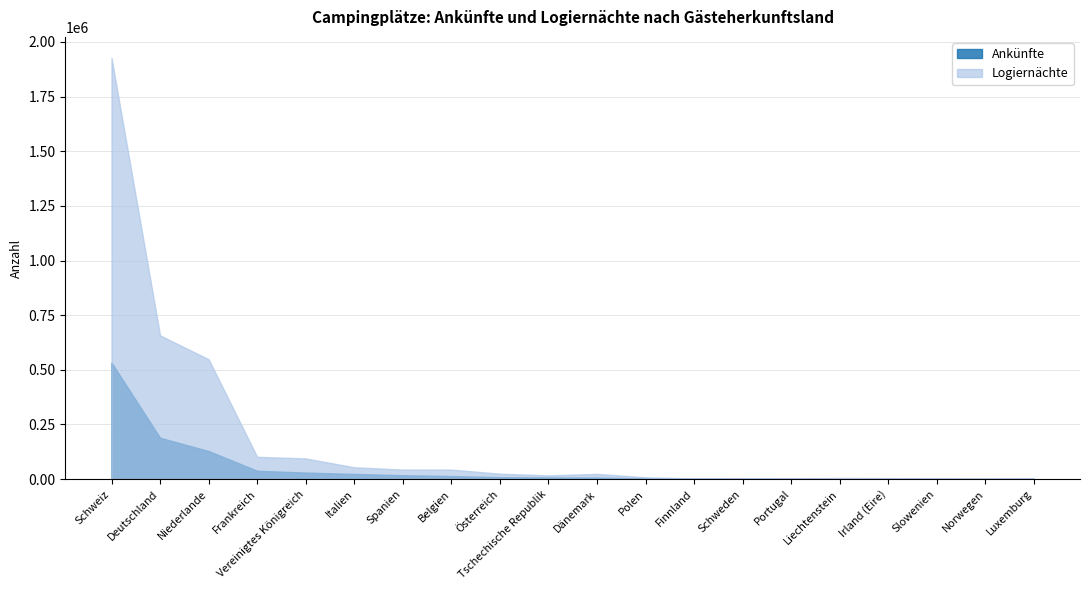

Between Polen and Luxemburg, which series saw the biggest shift?

Logiernächte